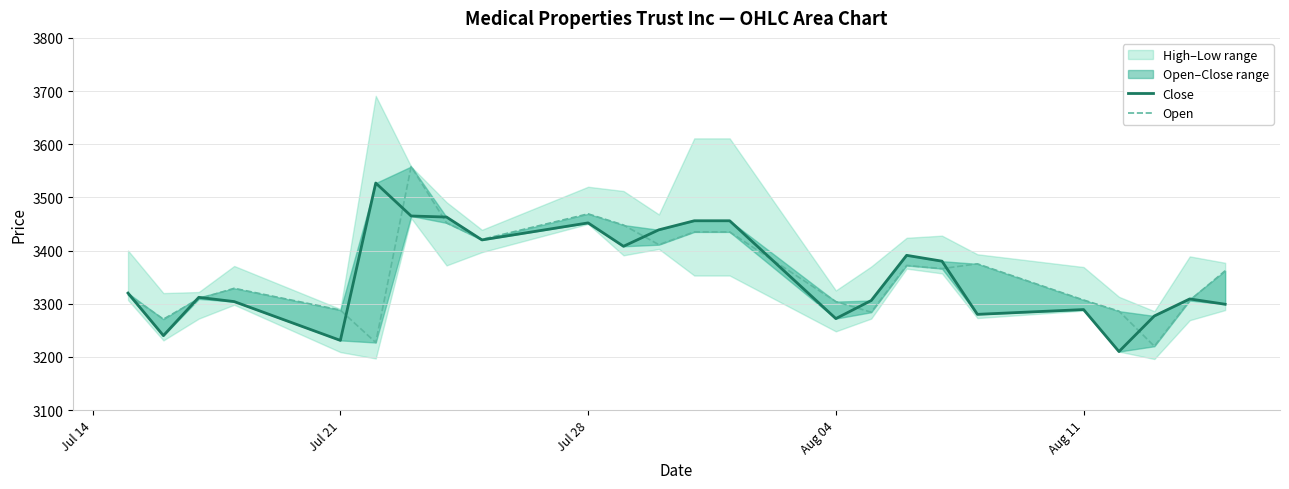

Is the value of Close at 23 greater than the value of Open at 16?

No